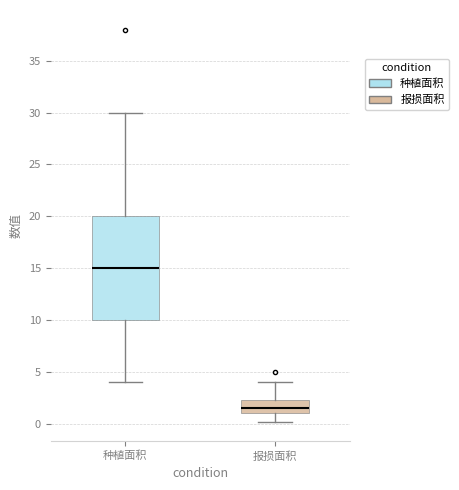

Reading left to right, read every box against the y-axis: the position of its median line, the range the box covers, and the ends of its whiskers. The values are not printed on the chart, so give them approximately, as read against the axis.

种植面积: median 15.0, box 10.0 to 20.0, whiskers 4.0 to 30.0
报损面积: median 1.5, box 1.0 to 2.5, whiskers 0.0 to 4.0